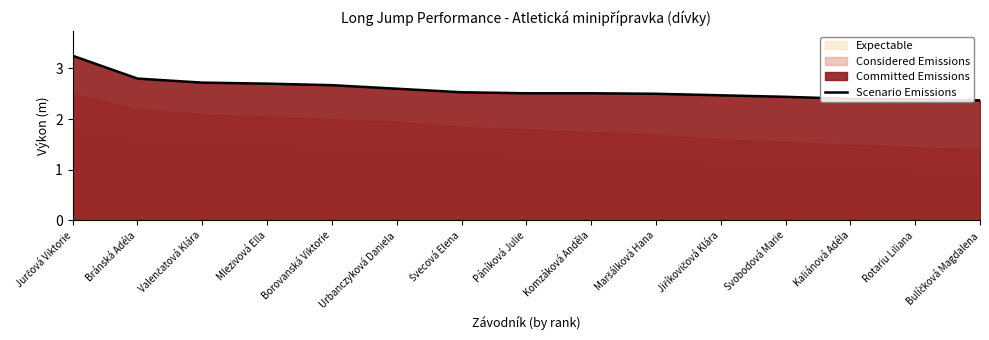

What is the difference between the second highest and minimum values?

0.4